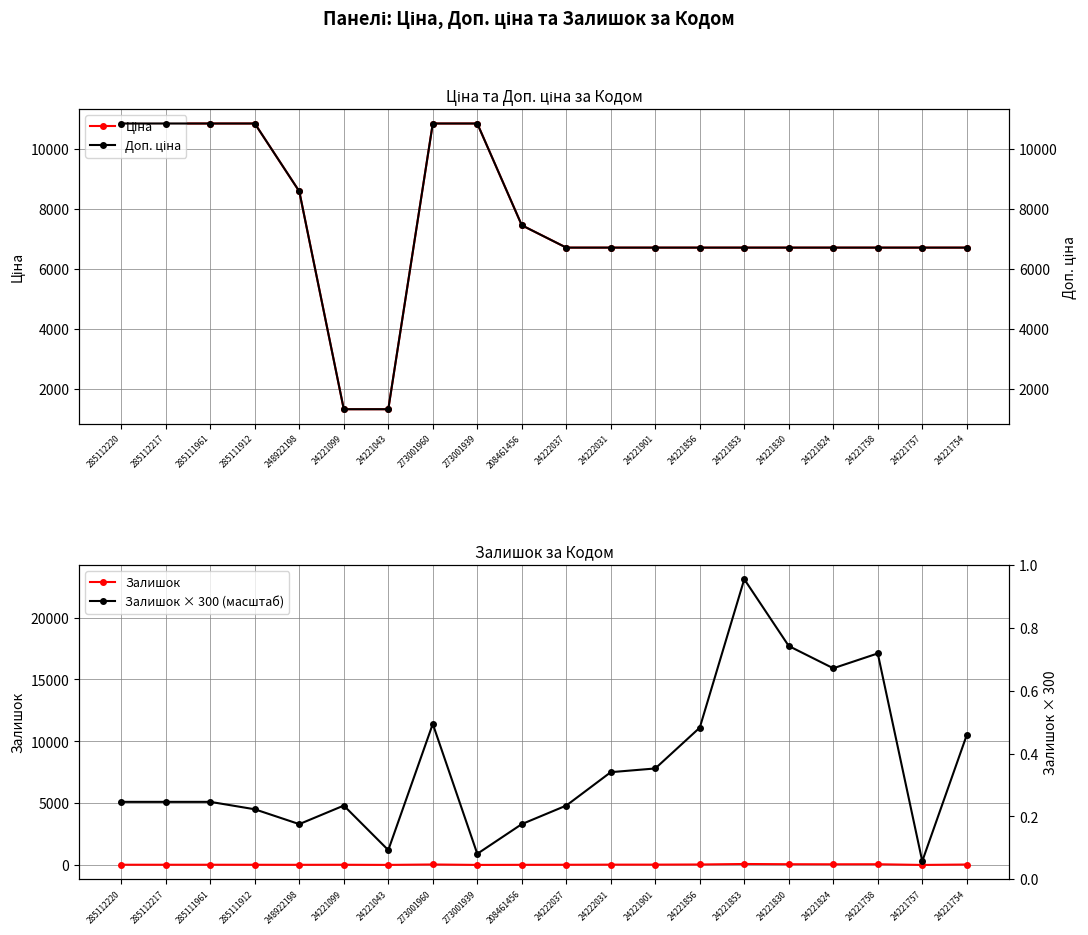

What value does the Залишок × 300 (масштаб) series have at 248922198?

3300.0